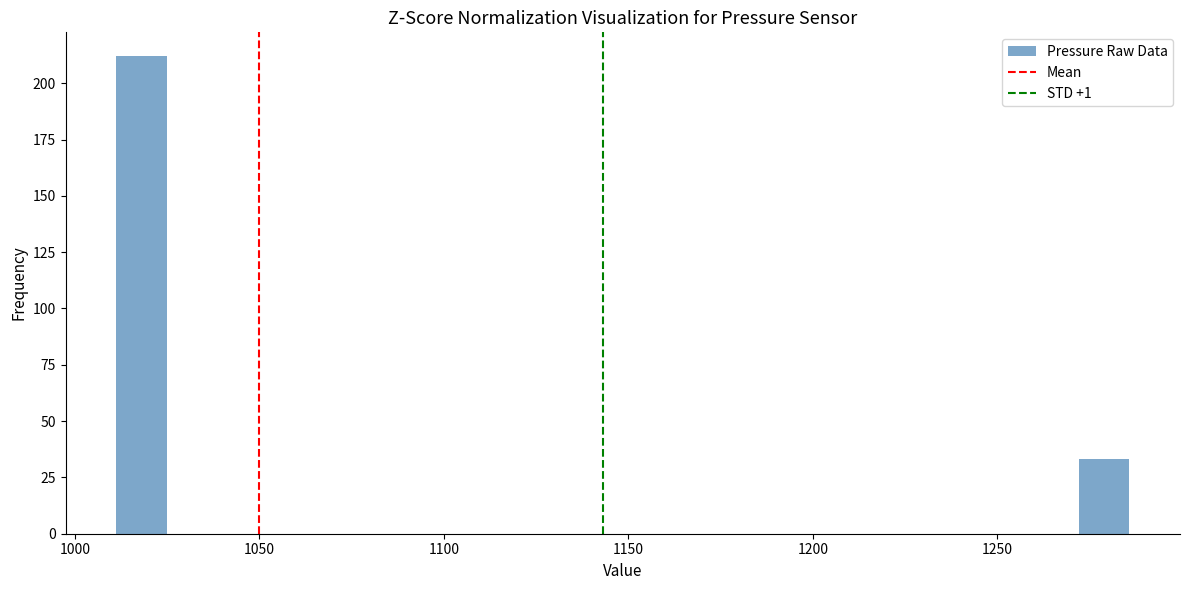

Read against the x-axis, roughly where is the centre of the tallest bar?

1020